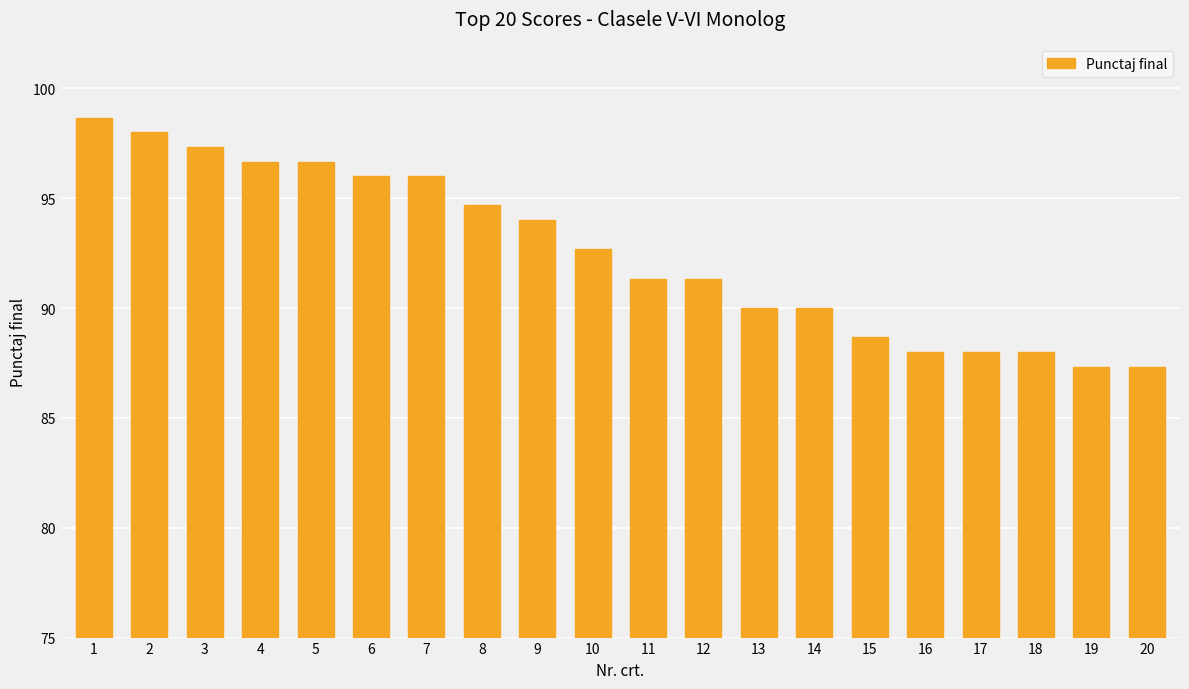

Reading right to left, extract all data points from this chart.

87.3	87.3	88.0	88.0	88.0	88.7	90.0	90.0	91.3	91.3	92.7	94.0	94.7	96.0	96.0	96.7	96.7	97.3	98.0	98.7